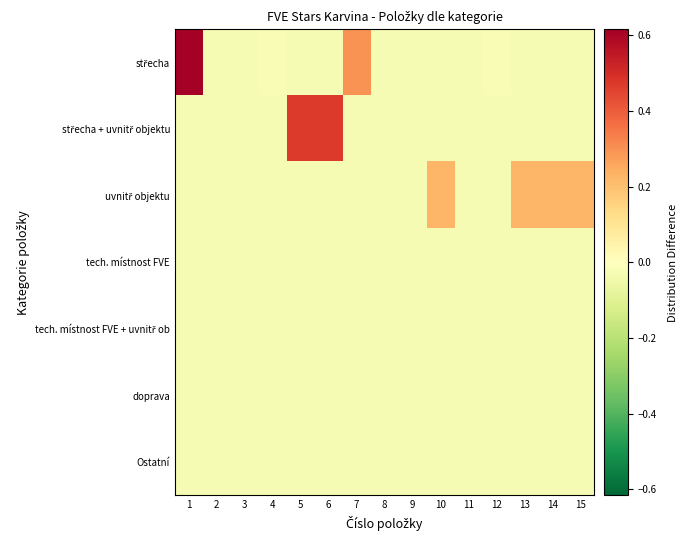

How many data points does each series have?

15